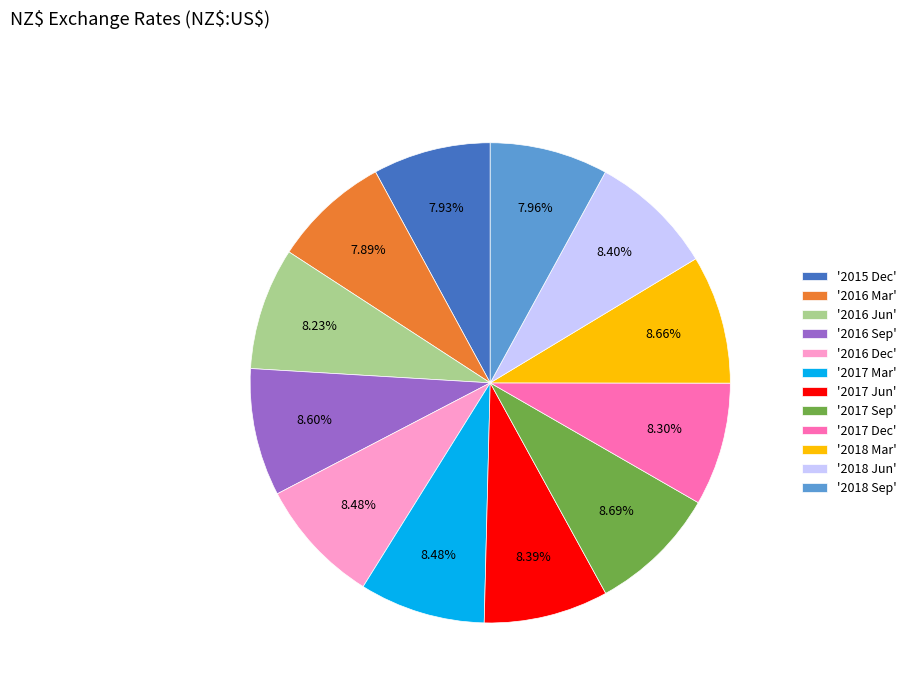

Do '2017 Sep' and '2015 Dec' together represent more than half of the pie?

No